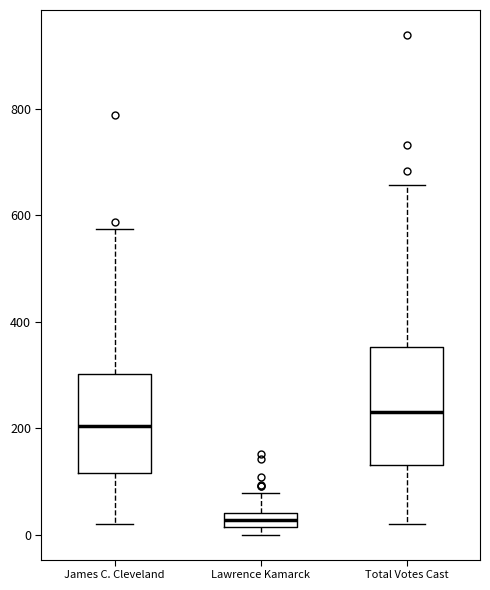

Where does the median line of the box for James C. Cleveland sit on the y-axis? The values are not printed on the chart, so give them approximately, as read against the axis.

200